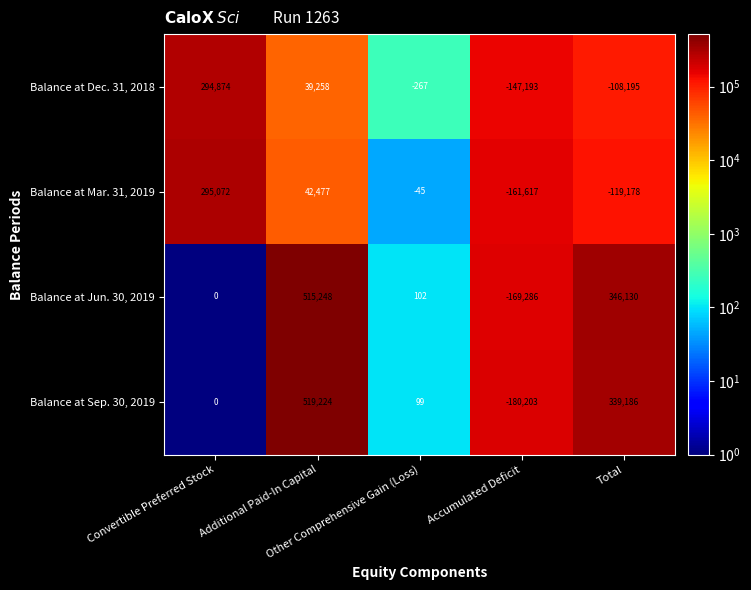

What is the highest value of the Balance at Mar. 31, 2019 series?

295072